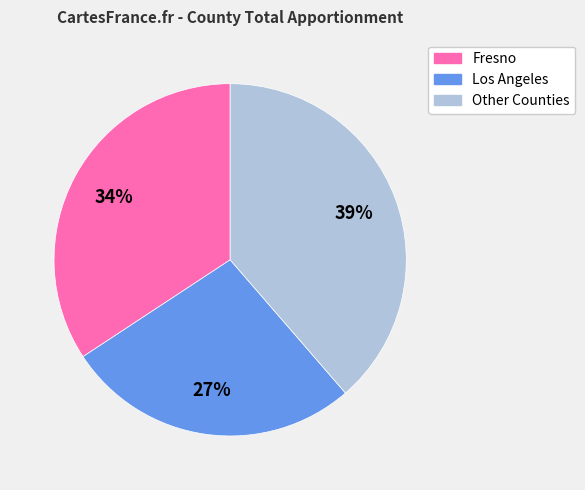

Is there any slice that represents more than half of the pie?

No